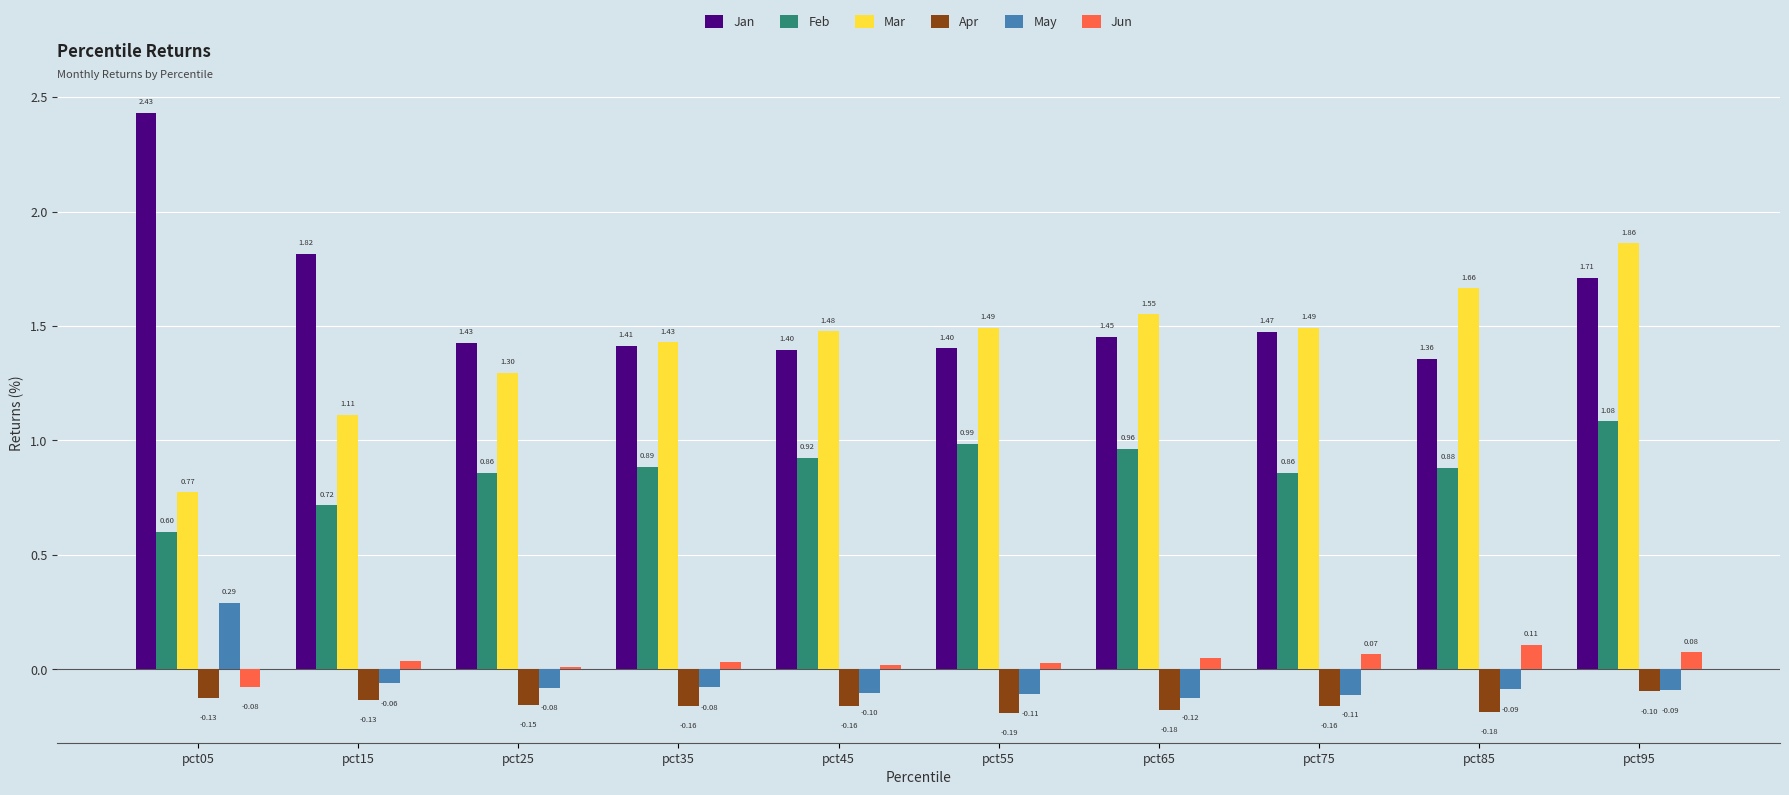

Which series has the widest spread of values?

Mar